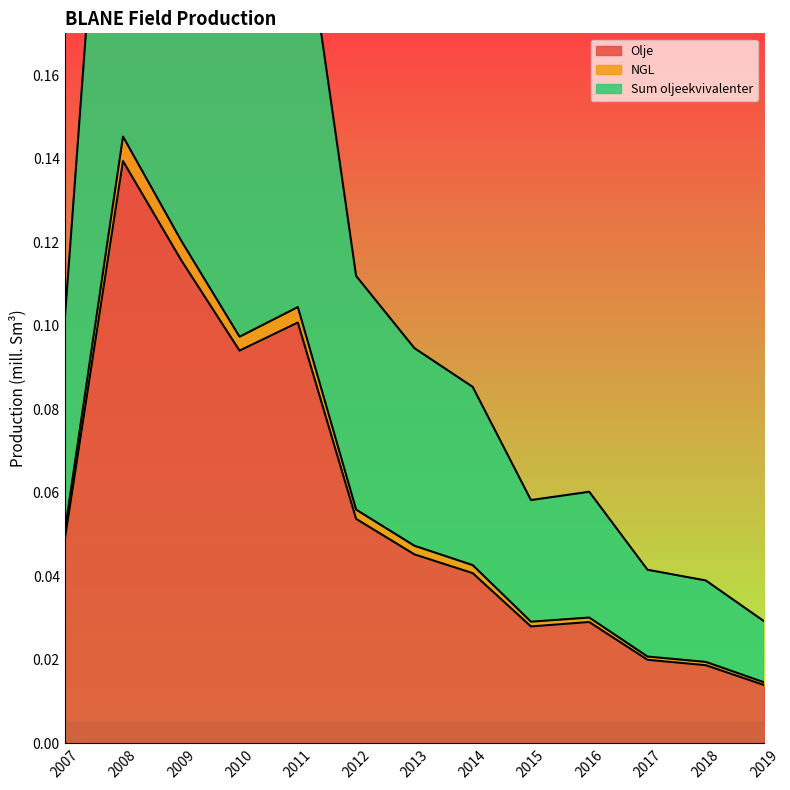

Read the Sum oljeekvivalenter value at 2009.

0.2